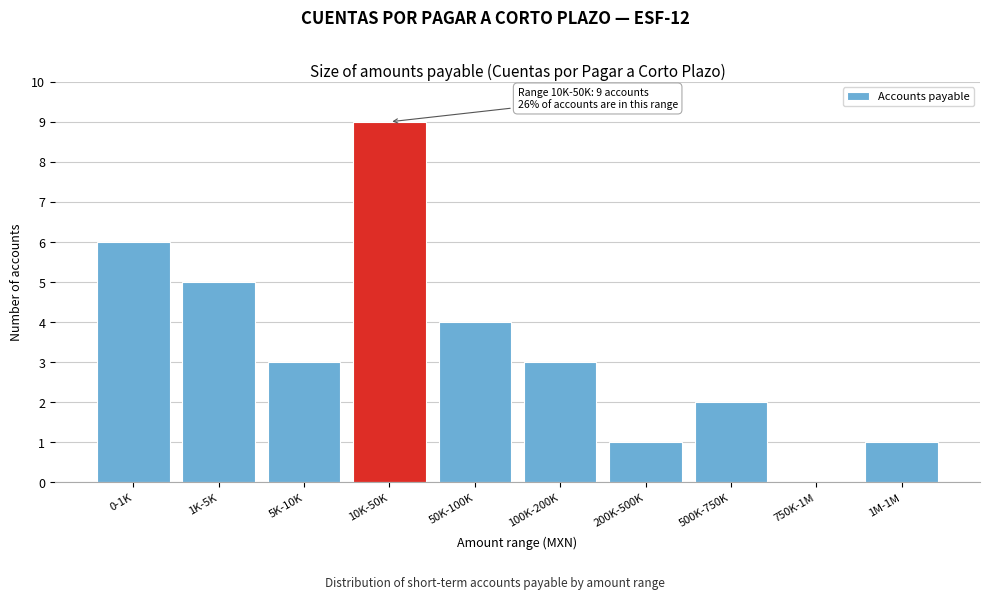

Reading left to right, what are all the values shown in this chart?

0-1K=6	1K-5K=5	5K-10K=3	10K-50K=9	50K-100K=4	100K-200K=3	200K-500K=1	500K-750K=2	750K-1M=0	1M-1M=1